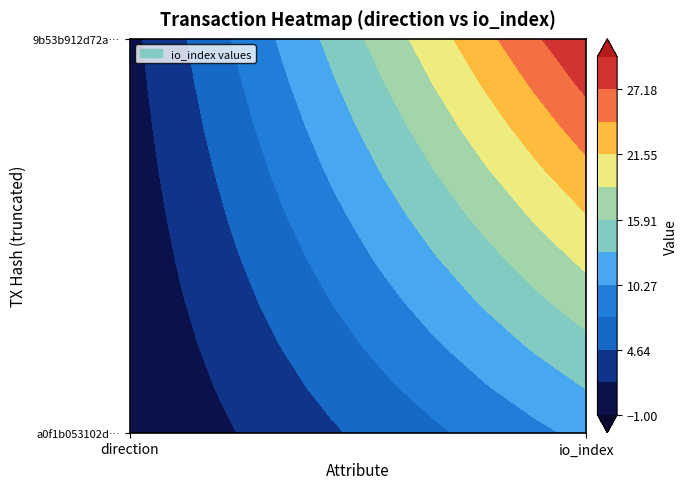

The a0f1b053102dd438c7c4f06039d22f8273b6ae9 series shows -1 at 0. True or false?

True